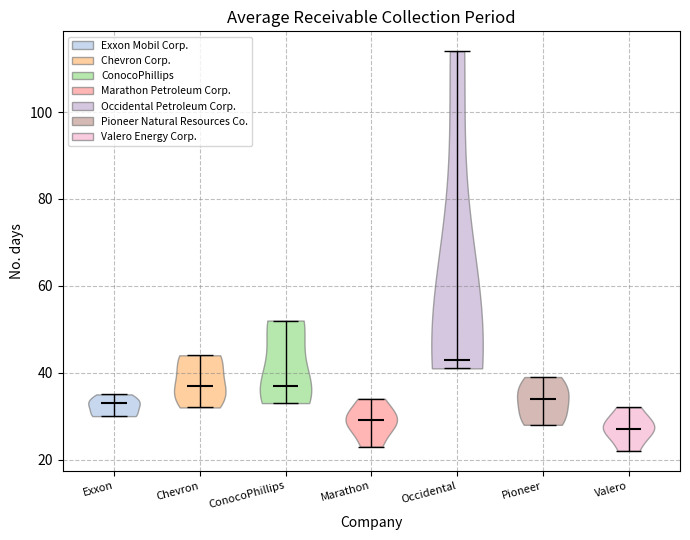

Reading left to right, read every violin against the y-axis: where its median line is, and the lowest and highest points it reaches. The values are not printed on the chart, so give them approximately, as read against the axis.

Exxon: median line 34, lowest point 30, highest point 36
Chevron: median line 38, lowest point 32, highest point 44
ConocoPhillips: median line 38, lowest point 34, highest point 52
Marathon: median line 30, lowest point 24, highest point 34
Occidental: median line 44, lowest point 42, highest point 114
Pioneer: median line 34, lowest point 28, highest point 40
Valero: median line 28, lowest point 22, highest point 32